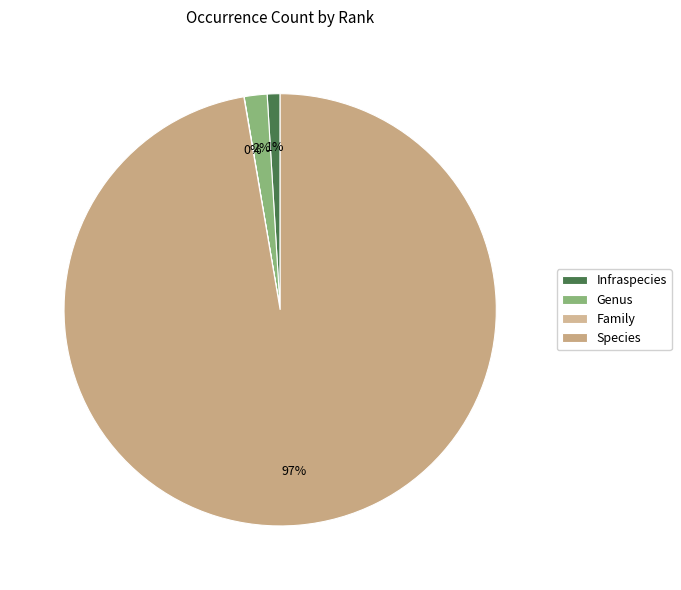

How many segments does this pie chart have?

4